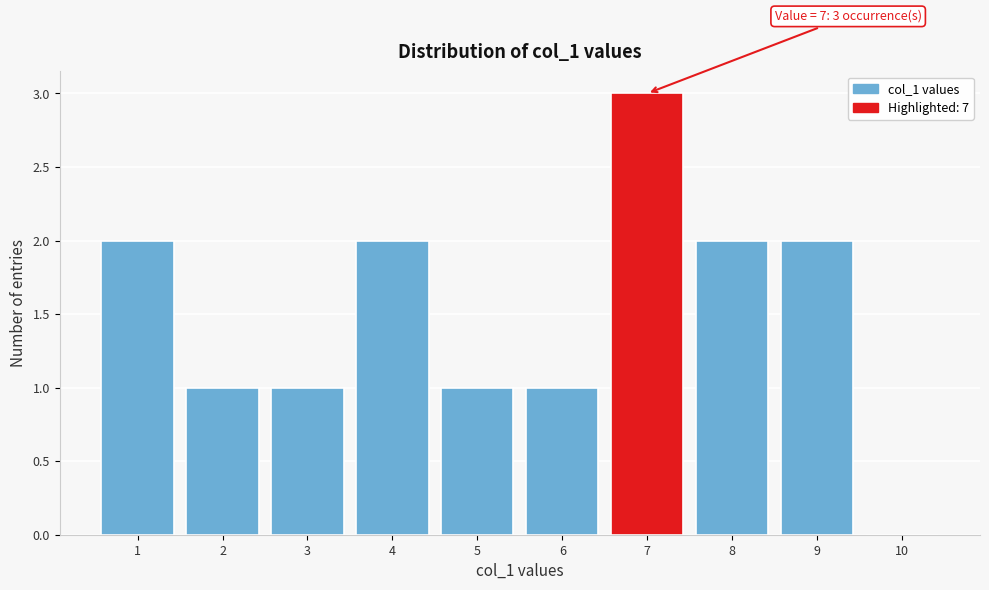

Over which range of the x-axis is the bar tallest?

6.5 to 7.5